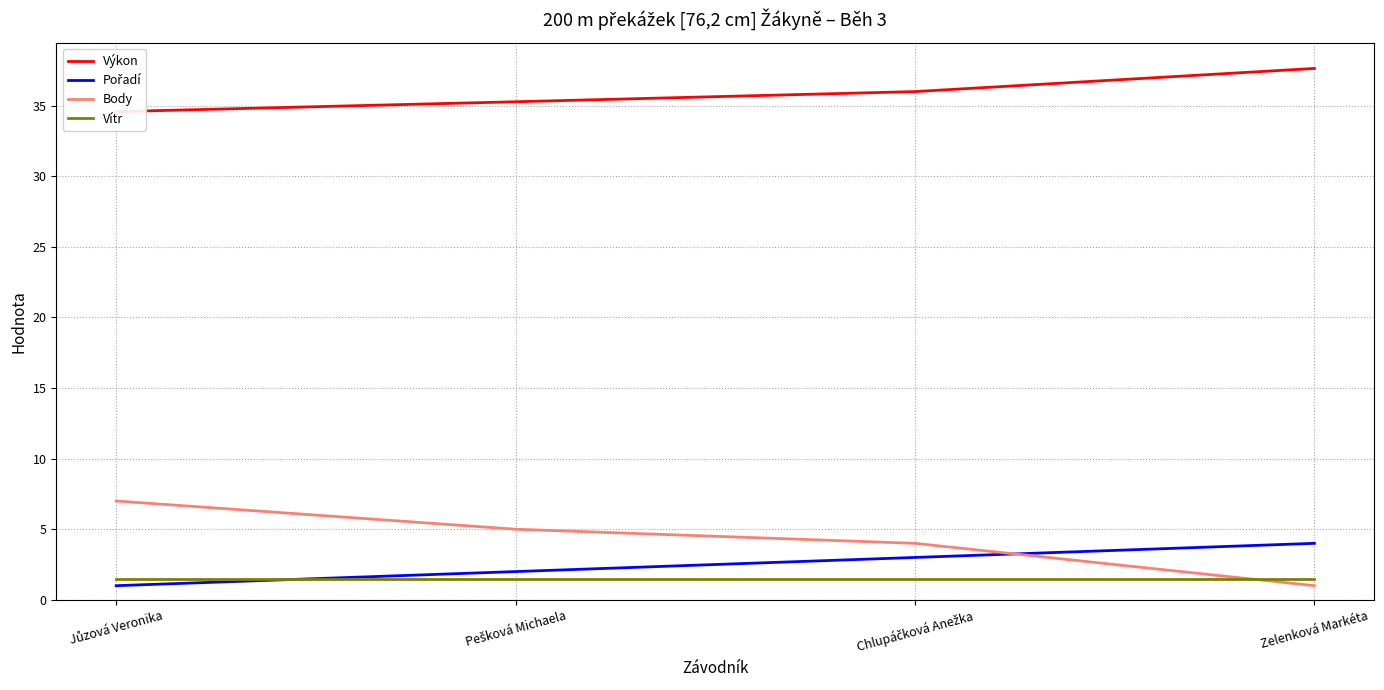

What is the sum of all Body values?

17.0